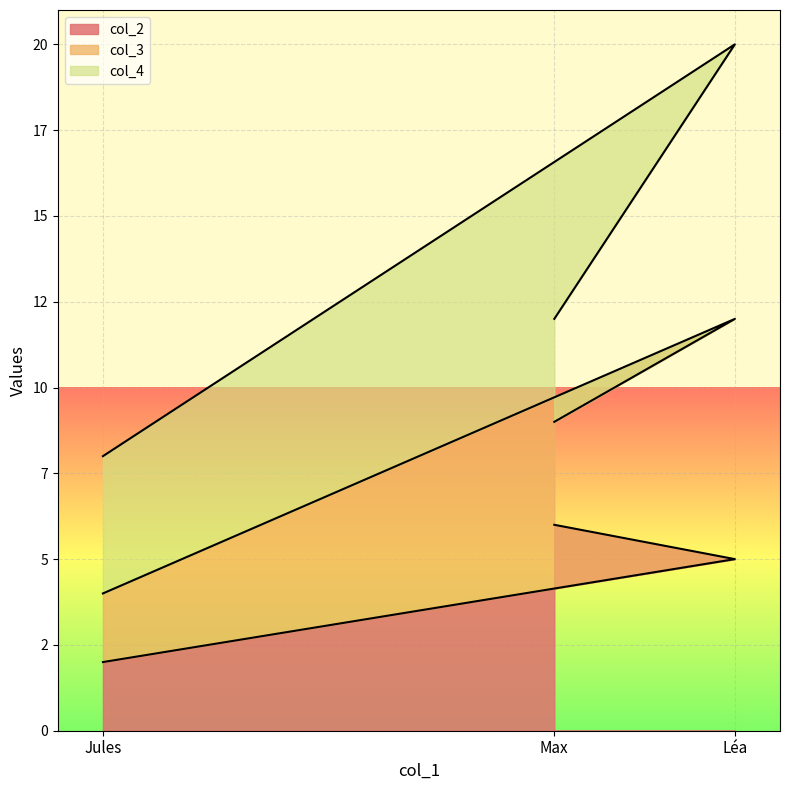

Is it true that col_3 equals 11 at Jules?

False